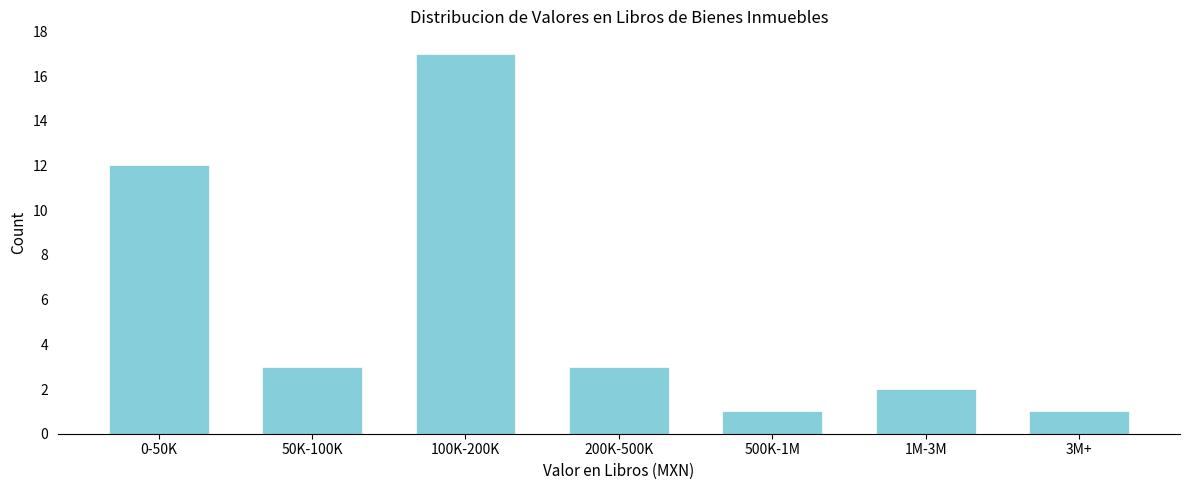

Reading right to left, what are all the values shown in this chart?

3M+=1	1M-3M=2	500K-1M=1	200K-500K=3	100K-200K=17	50K-100K=3	0-50K=12